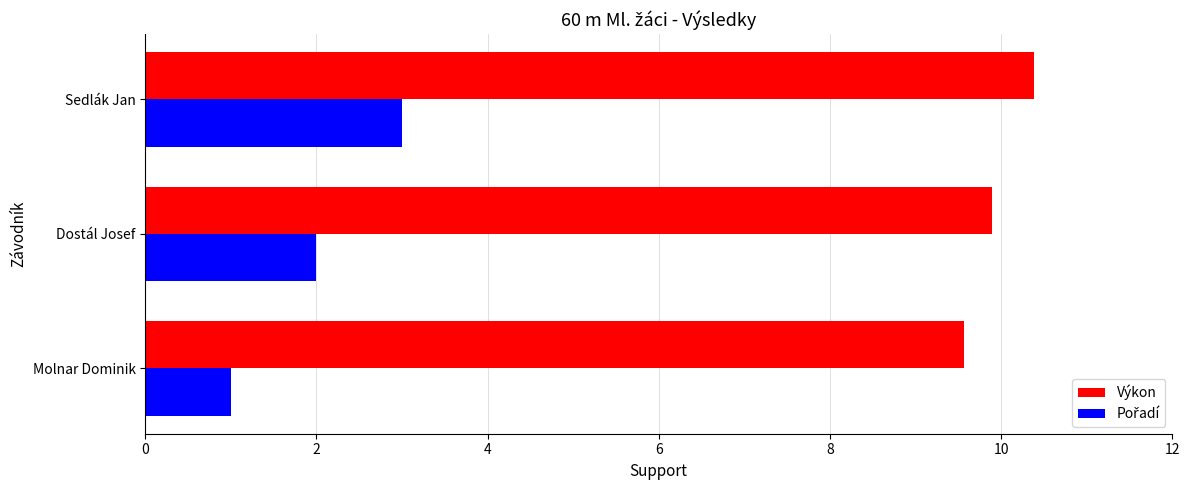

List the labels in order of Výkon value, largest first.

Sedlák Jan, Dostál Josef, Molnar Dominik